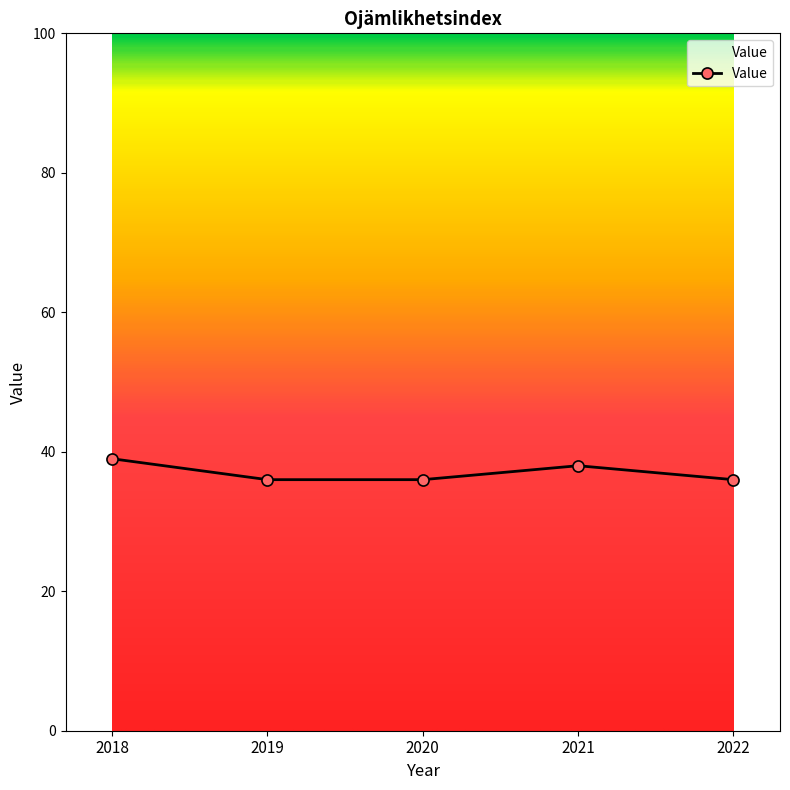

How many data points does each series have?

5